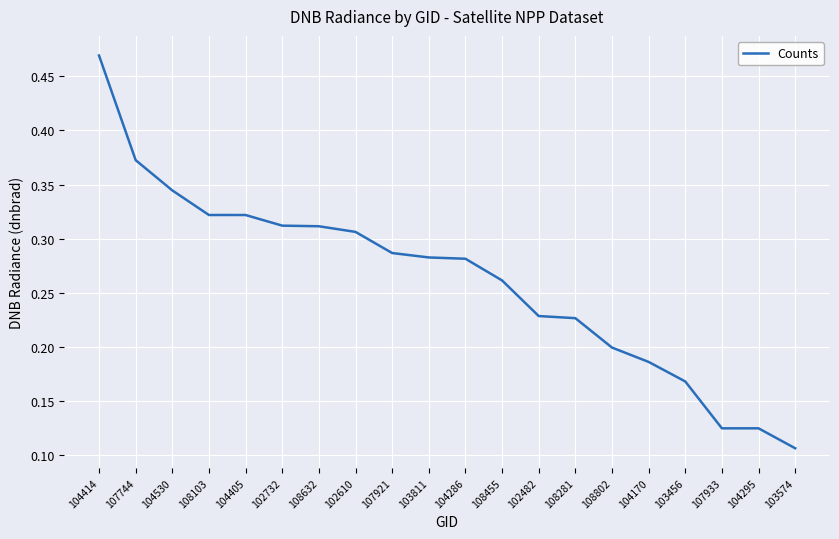

Which label corresponds to the largest value in the chart?

104414